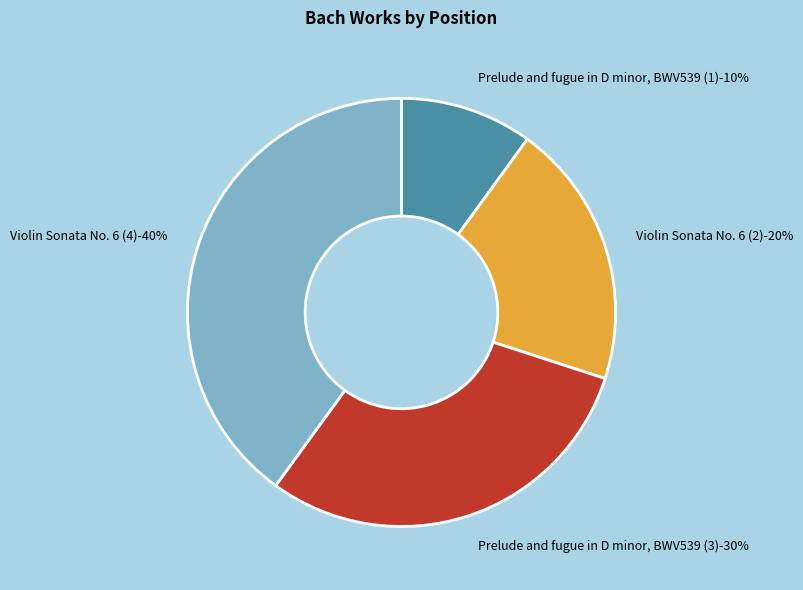

Between Violin Sonata No. 6 (2) and Violin Sonata No. 6 (4), which is larger?

Violin Sonata No. 6 (4)